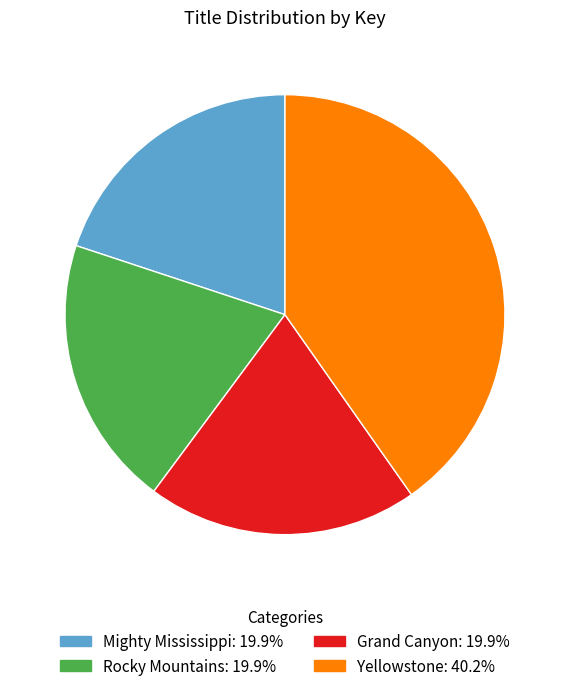

Between Rocky Mountains and Yellowstone, which is larger?

Yellowstone